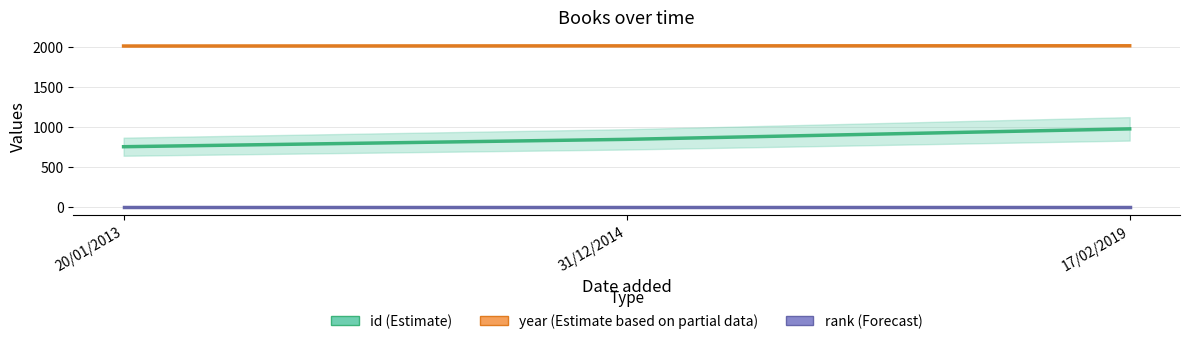

Is the value of year (Estimate based on partial data) at 31/12/2014 greater than the value of id (Estimate) at 31/12/2014?

Yes